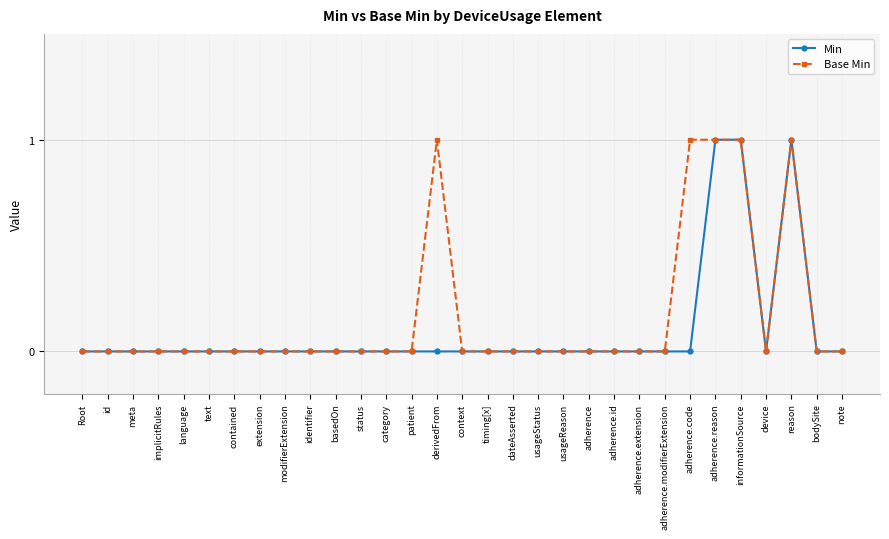

What position from the right is basedOn?

21